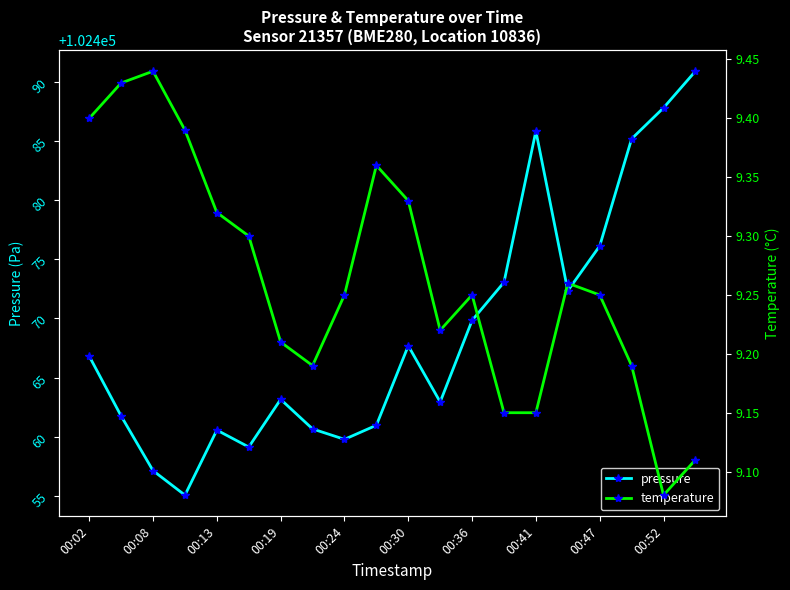

At which label does pressure first exceed 102466?

00:02